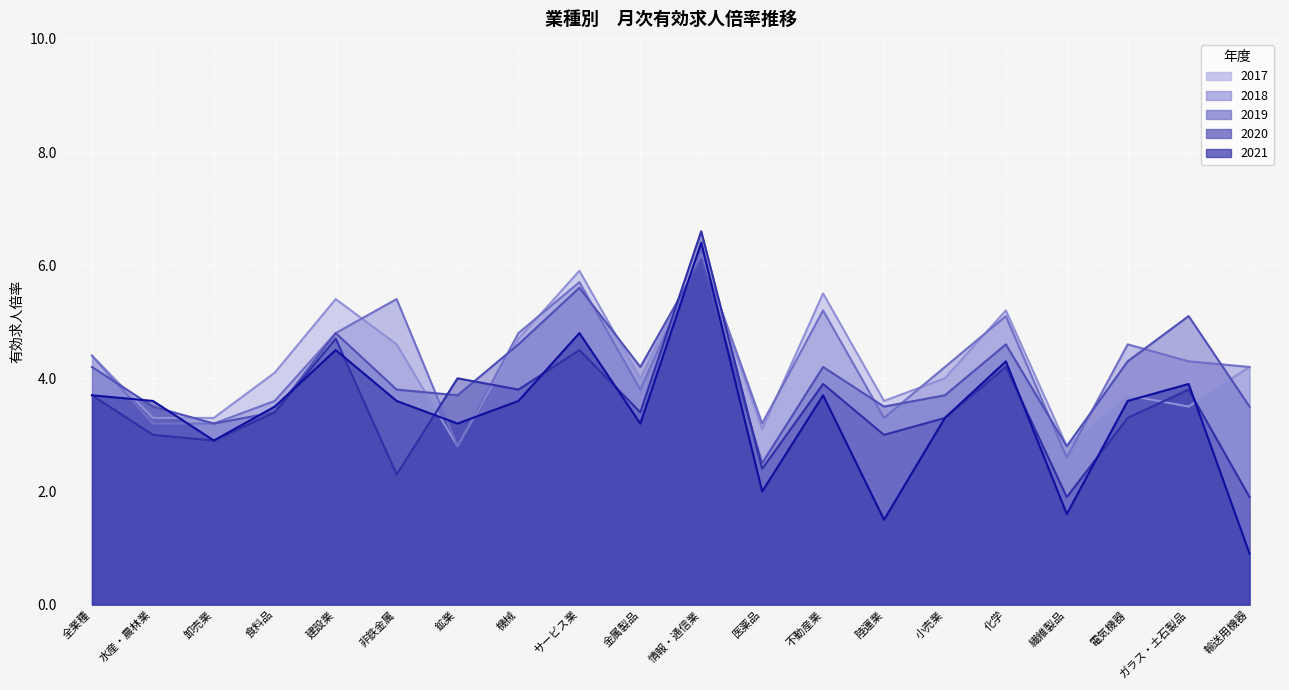

The value of 2019 at 機械 is 4.6. True or false?

True